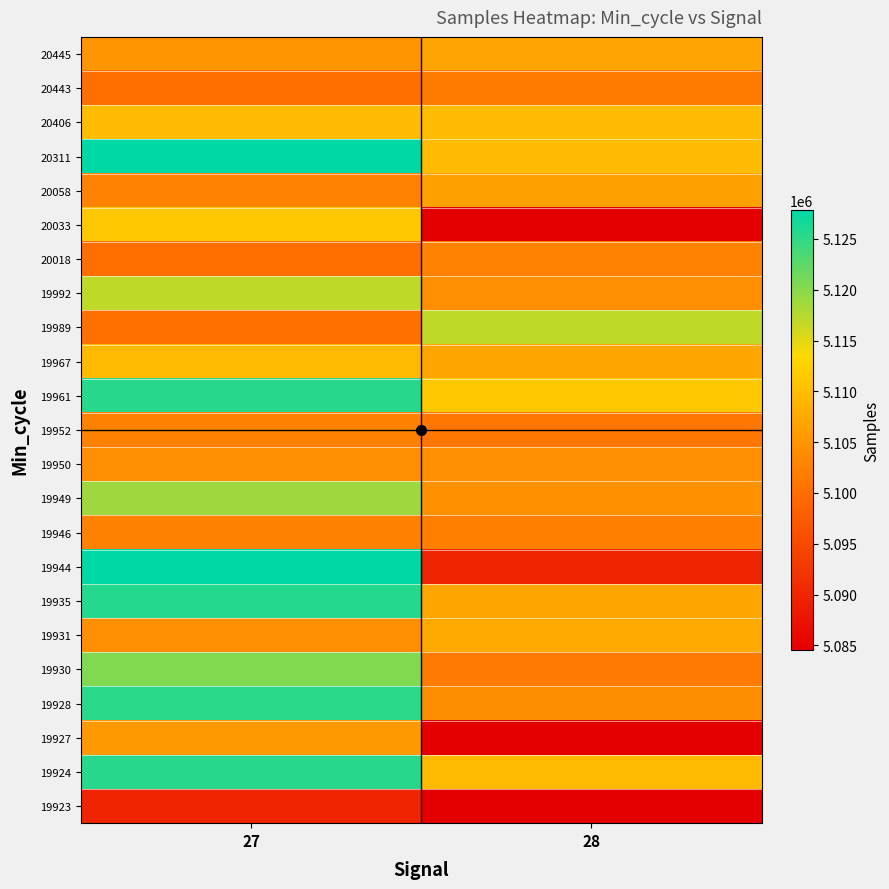

At which category is the sum across all series the highest?

27